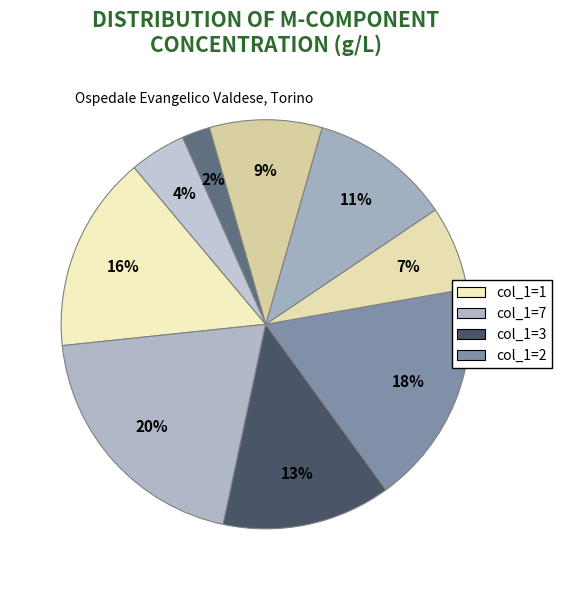

Count the number of slices in the pie.

9